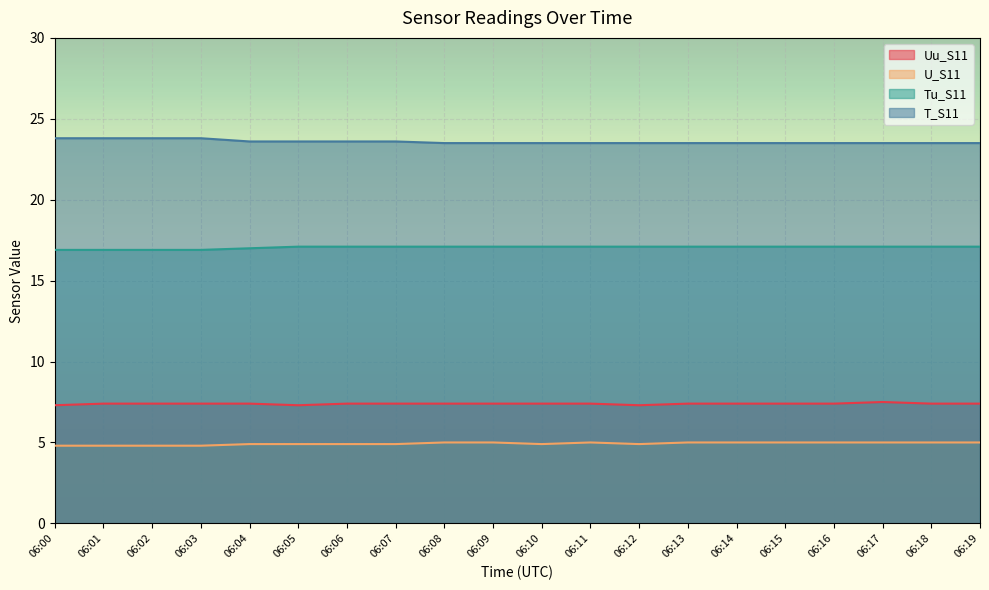

What is the value of the T_S11 point at the 8th from the left?

23.6